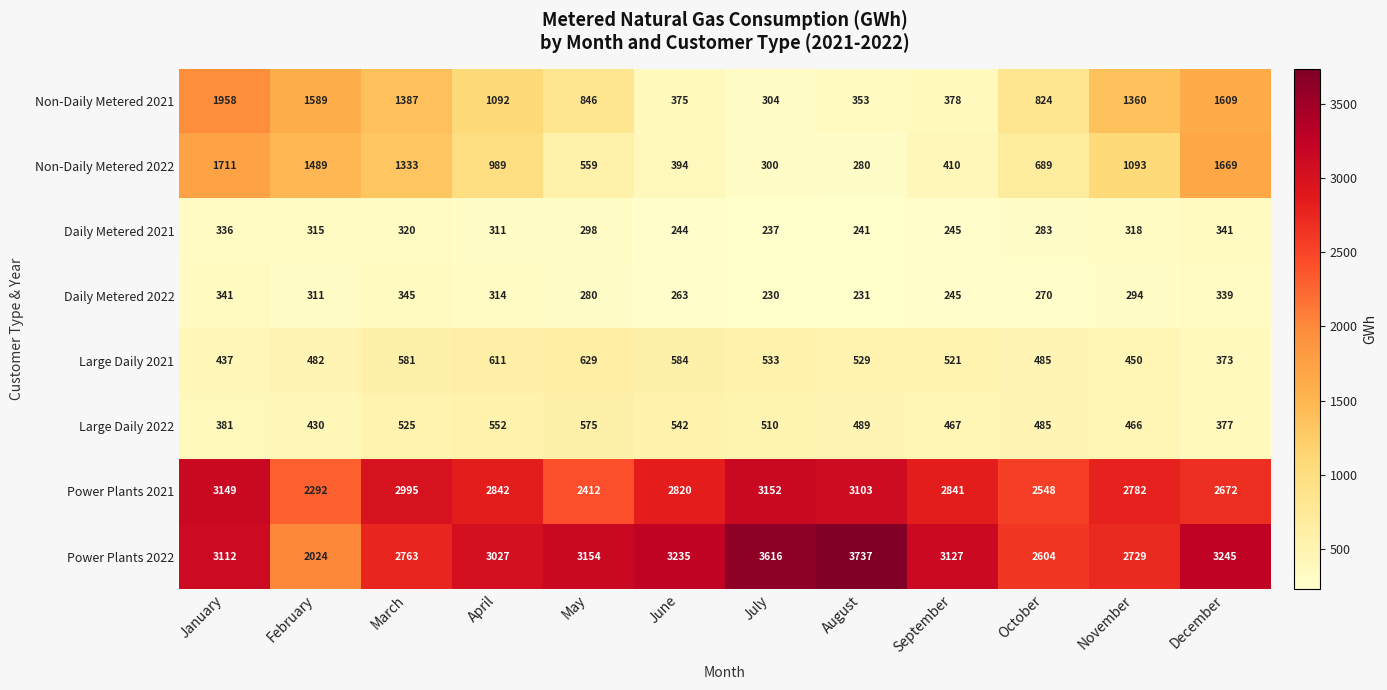

What is the minimum value shown in the chart?

230